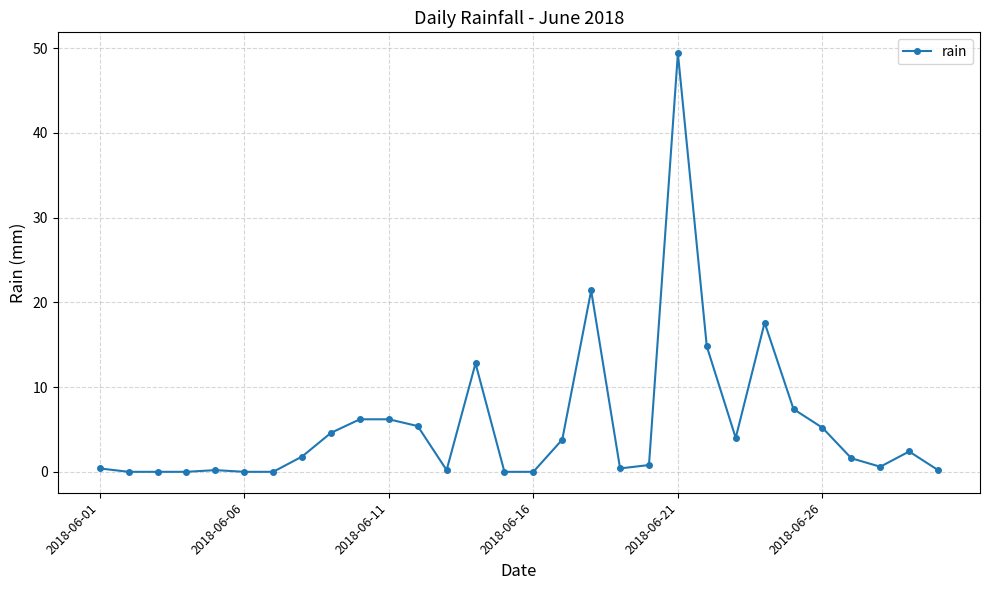

What is the value of the 25th point from the left?

7.4